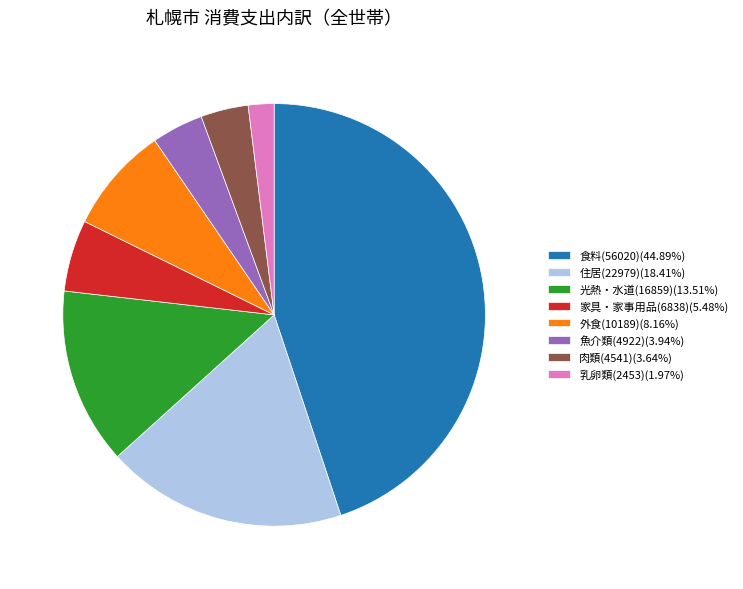

What is the ratio of the value at 食料(56020)(44.89%) to the value at 魚介類(4922)(3.94%)?

11.4